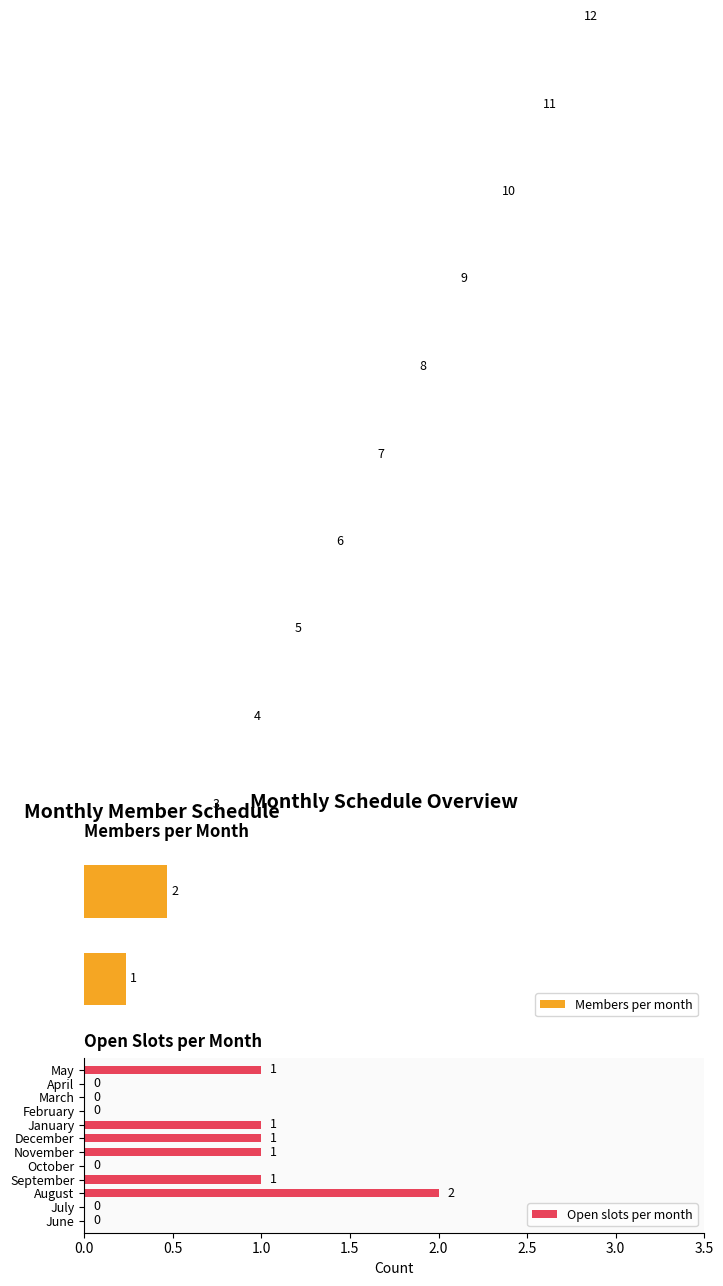

Reading left to right, what are all the values shown in this chart?

Members per month: 1	2	3	4	5	6	7	8	9	10	11	12
Open slots per month: 0	0	2	1	0	1	1	1	0	0	0	1